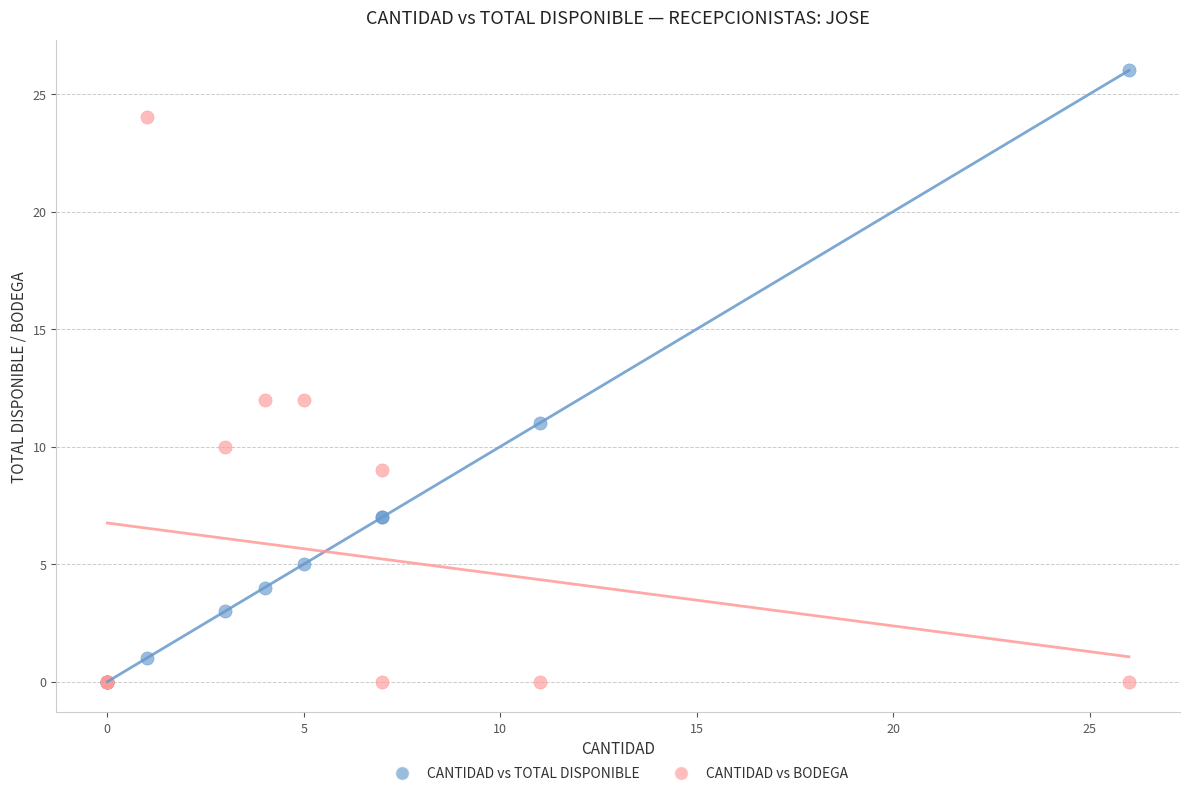

What are all the series names shown in the legend?

CANTIDAD vs TOTAL DISPONIBLE, CANTIDAD vs BODEGA